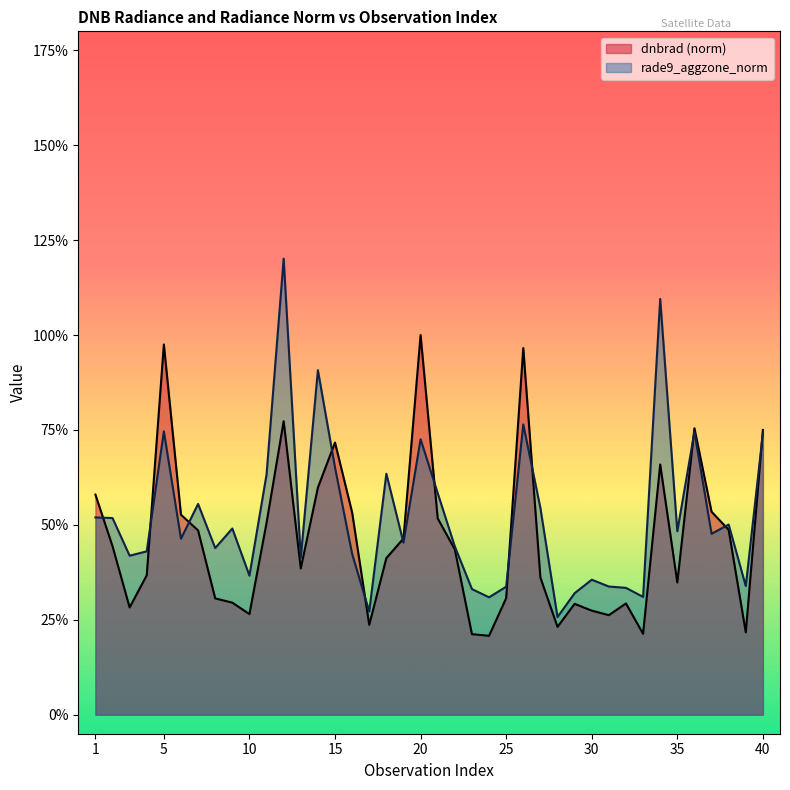

How many distinct data groups are displayed?

2